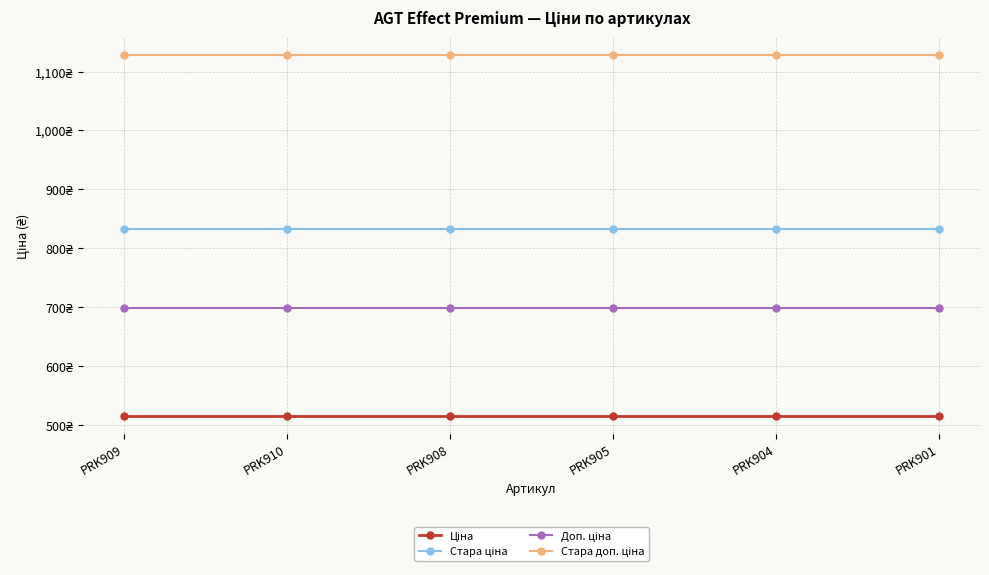

Which series has the largest range (max minus min)?

Ціна